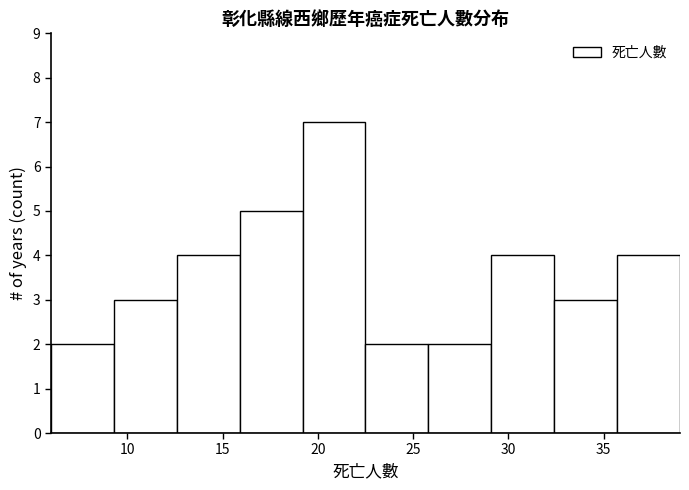

What is the height of the bar covering 9.3 to 12.6 on the x-axis? Neither the bar edges nor the heights are printed on the chart, so give them approximately, as read against the axes.

3